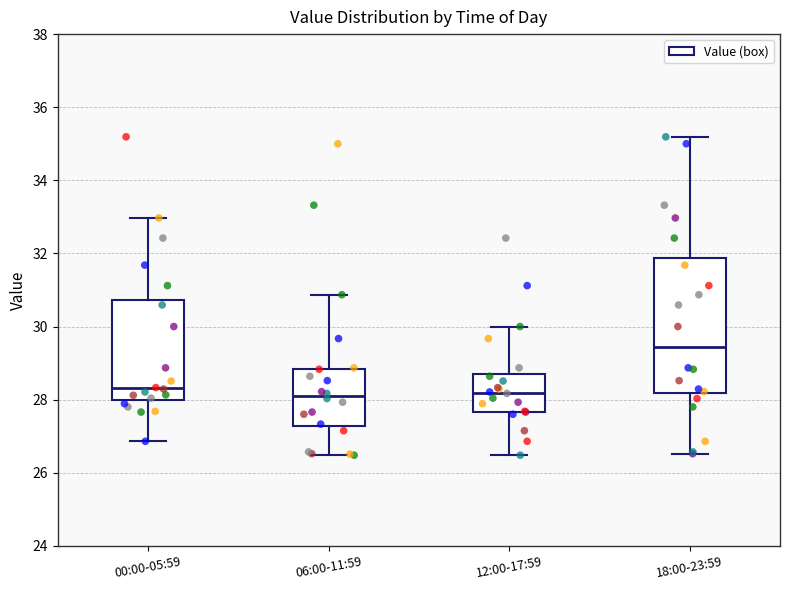

Reading left to right, transcribe this box plot: for each box, give where its median line is, the range the box spans, and where its two whiskers end, as read against the y-axis. The values are not printed on the chart, so give them approximately, as read against the axis.

00:00-05:59: median 28.4, box 28.0 to 30.8, whiskers 26.8 to 33.0
06:00-11:59: median 28.2, box 27.2 to 28.8, whiskers 26.4 to 30.8
12:00-17:59: median 28.2, box 27.6 to 28.6, whiskers 26.4 to 30.0
18:00-23:59: median 29.4, box 28.2 to 31.8, whiskers 26.6 to 35.2